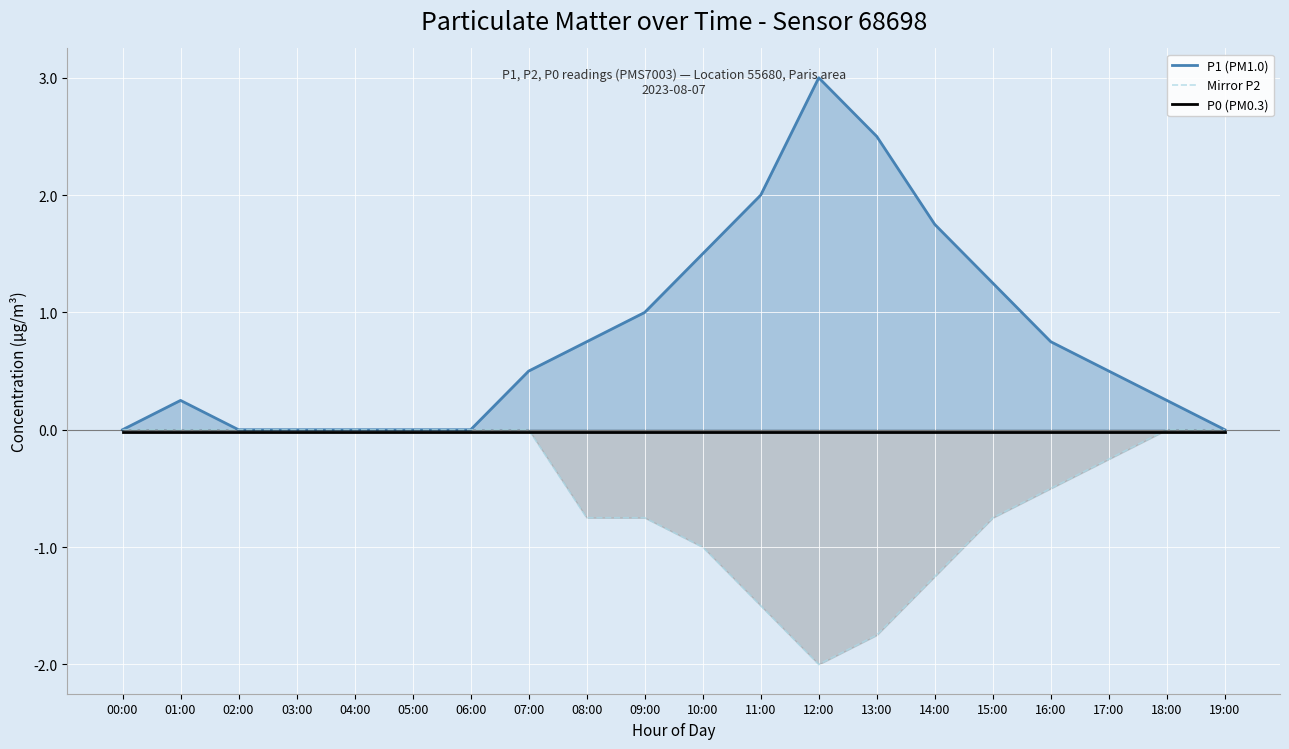

What is the approximate value of Mirror P2 at 12:00?

-2.0